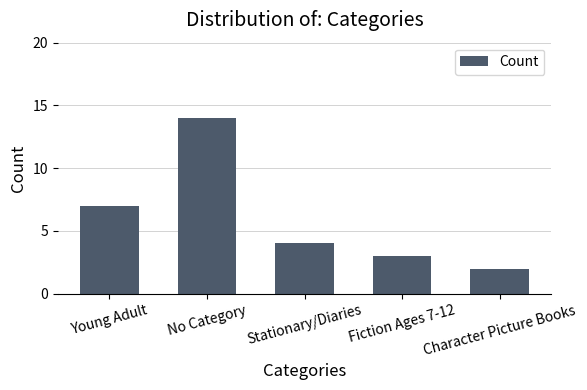

The chart shows a value of 1 at Character Picture Books. True or false?

False